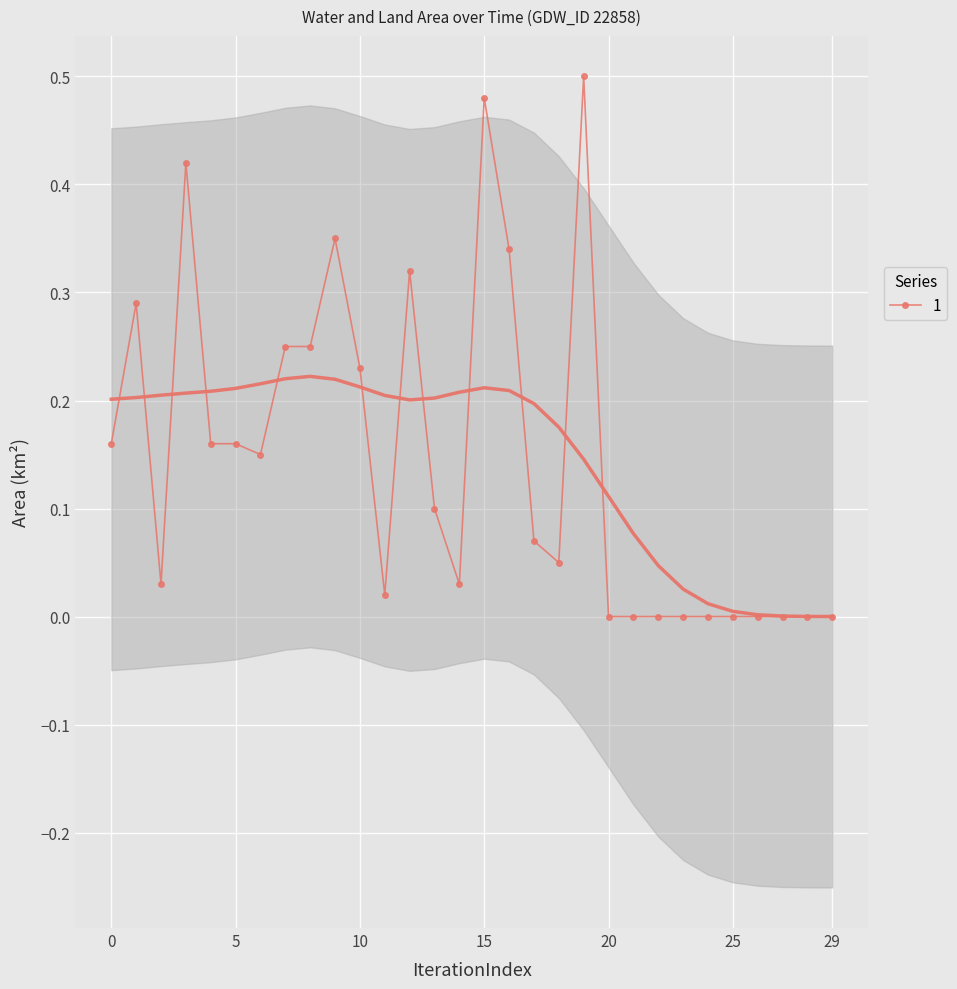

The 1 series shows 0.0 at 20. True or false?

True